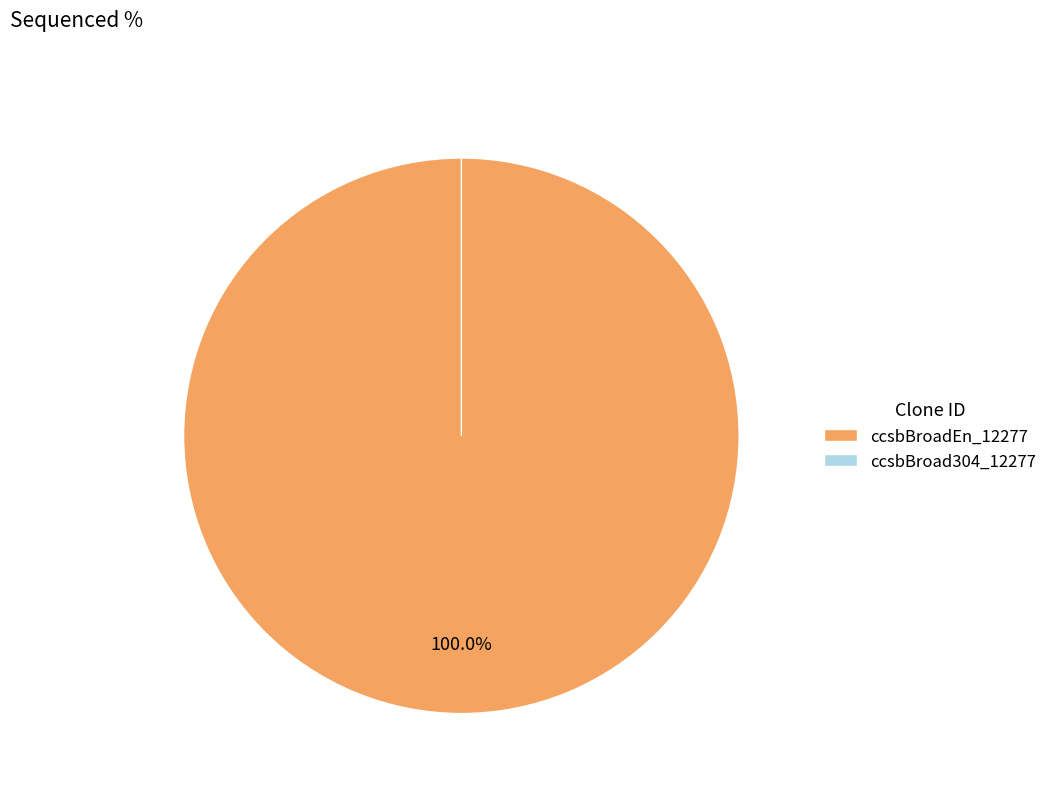

True or false: ccsbBroad304_12277 accounts for 12% of the total.

False